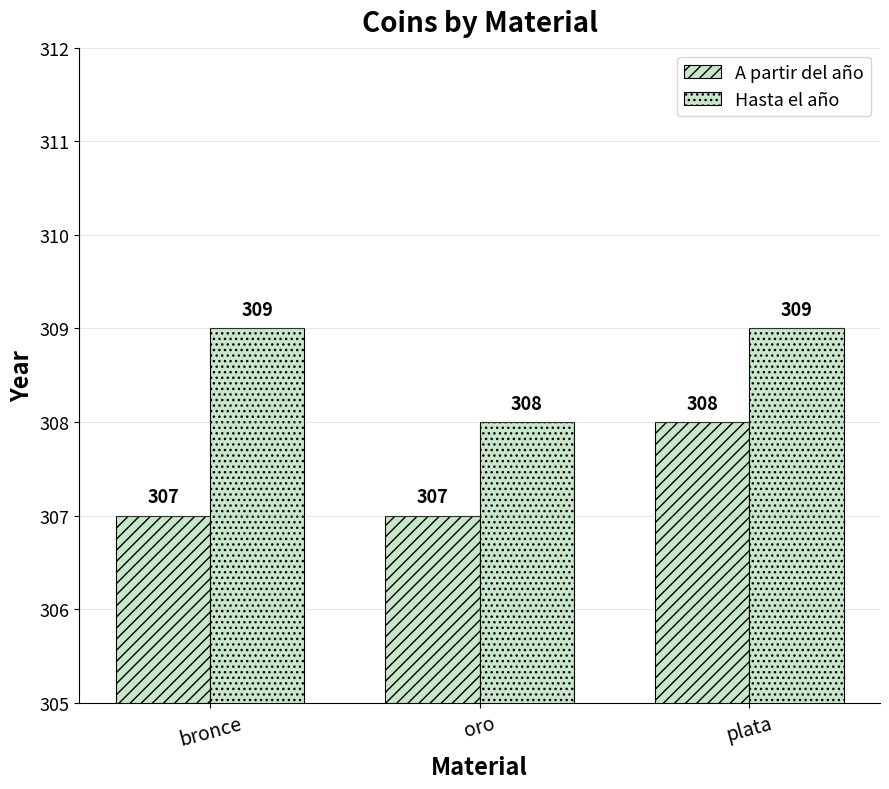

What is the value of the Hasta el año bar at the 2nd from the left?

308